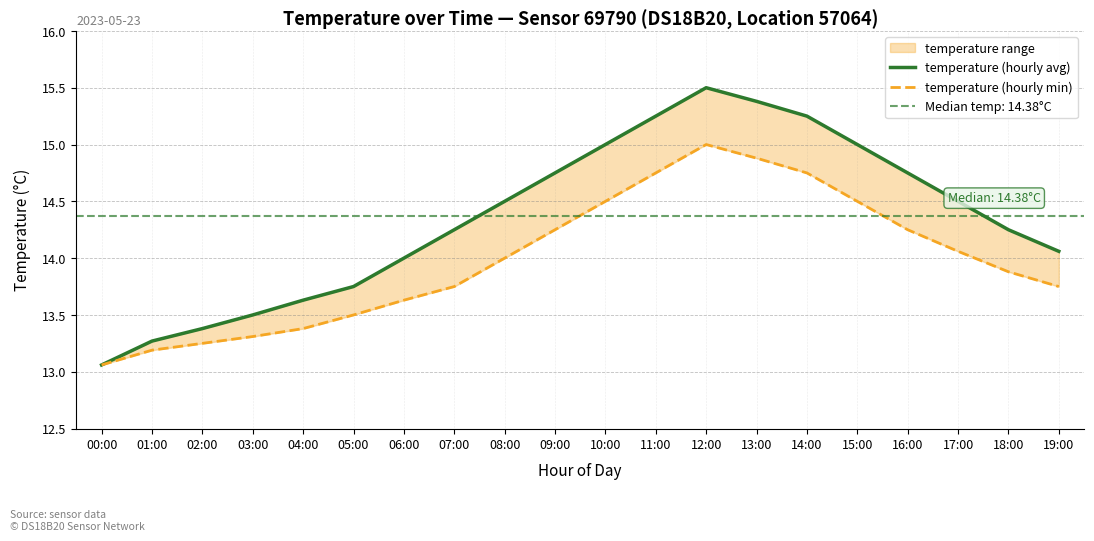

Does the chart display data point markers on the line(s)?

No